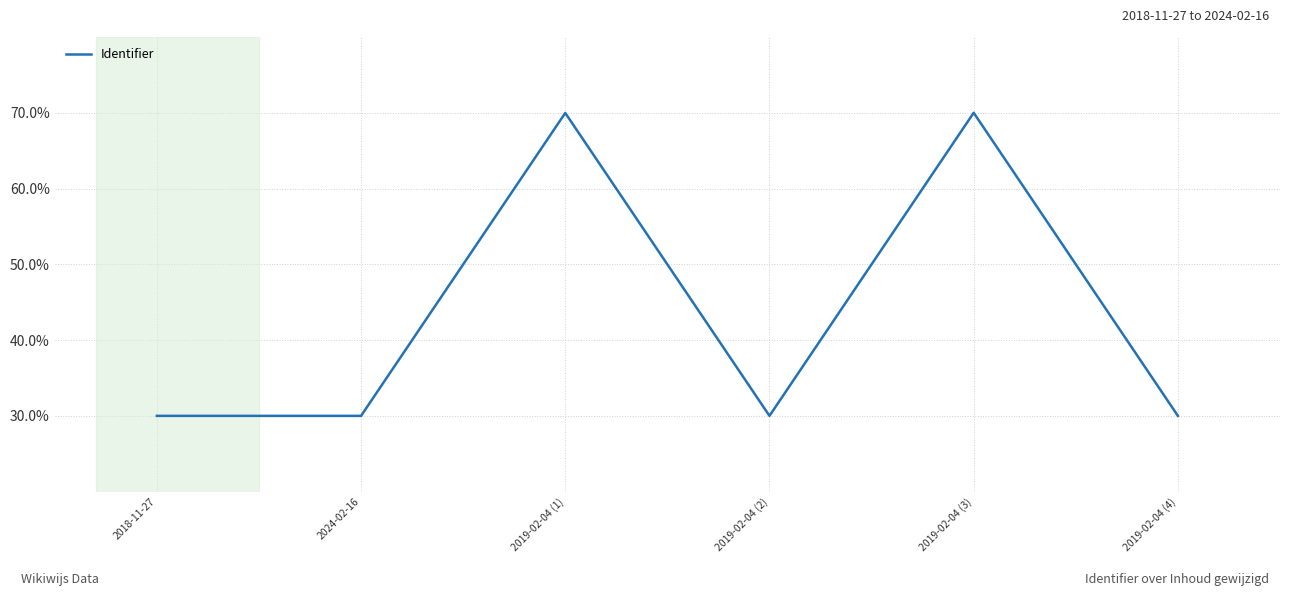

What is the smallest value displayed?

30.0